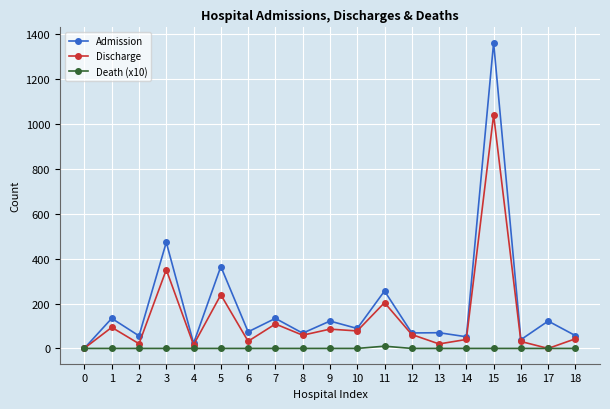

Where is the first local minimum for Discharge?

2